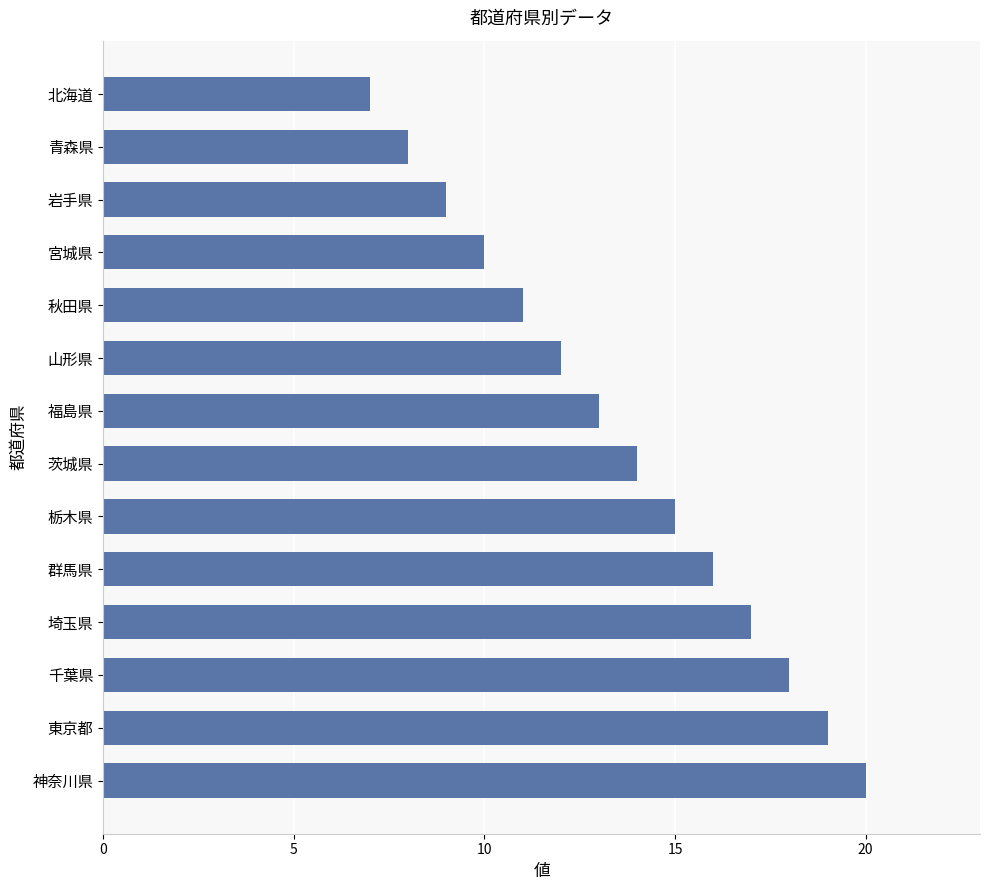

Does the chart contain stacked bars?

No